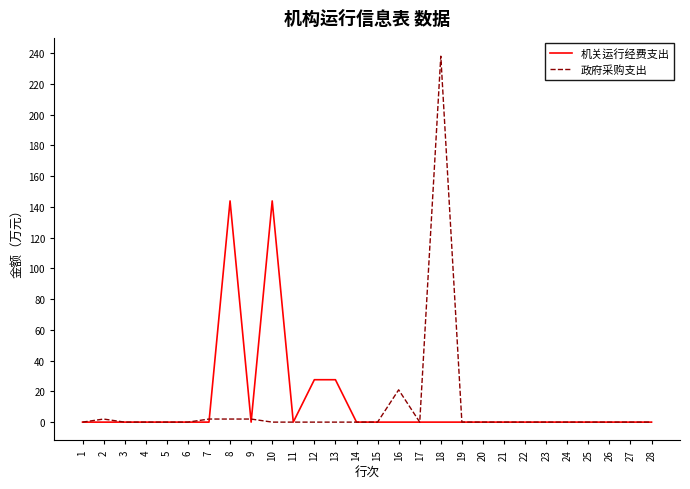

The value of 机关运行经费支出 at 11 is 75.0. True or false?

False